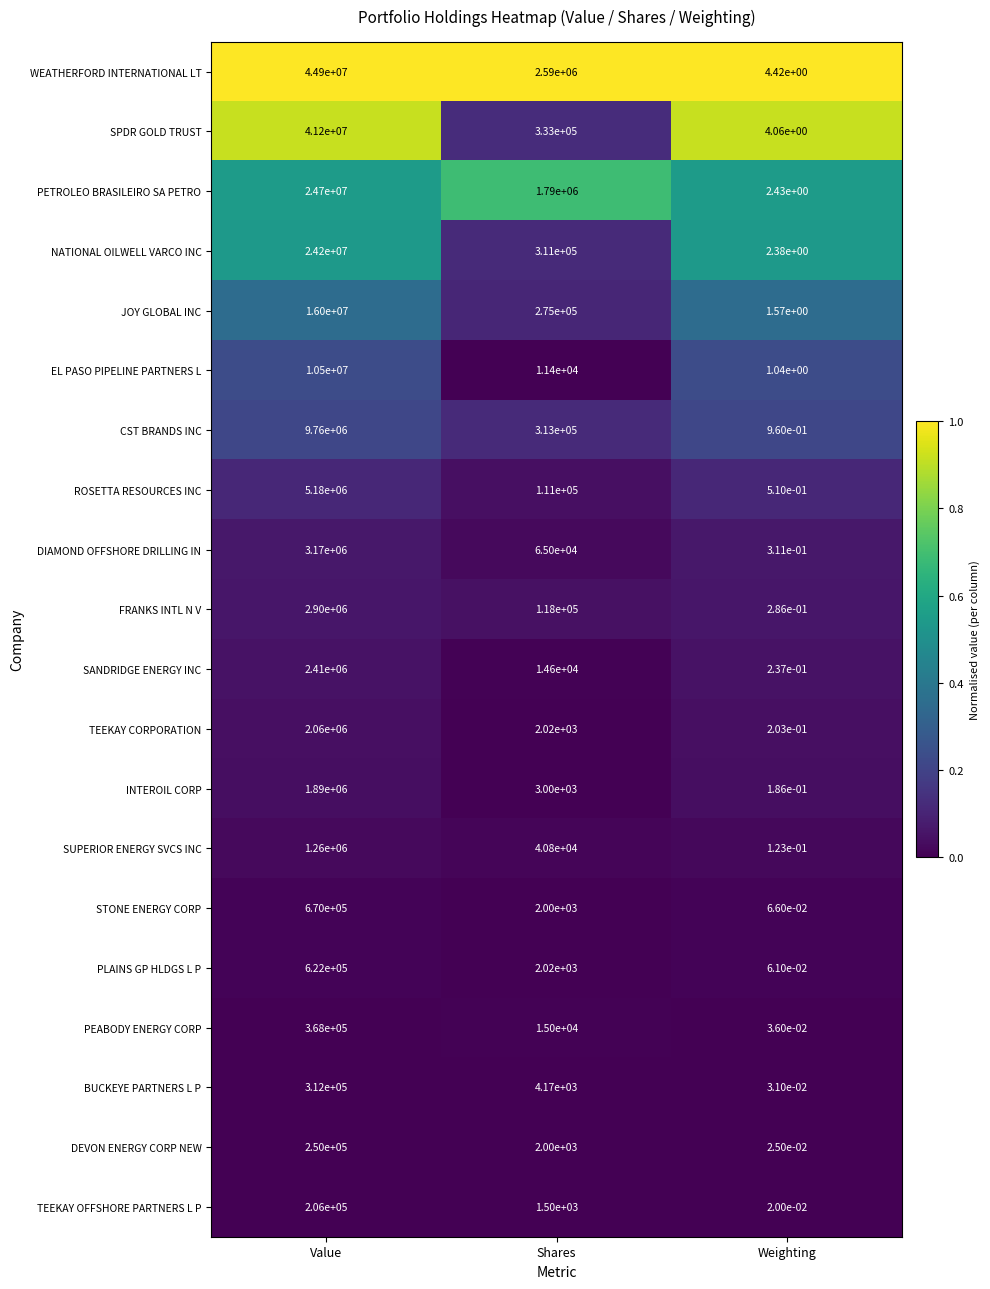

List the labels in order of DIAMOND OFFSHORE DRILLING IN value, largest first.

Value, Shares, Weighting